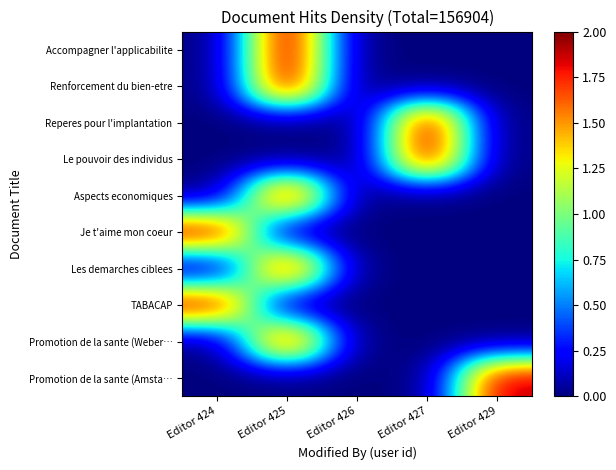

How many categories are shown in the chart?

5